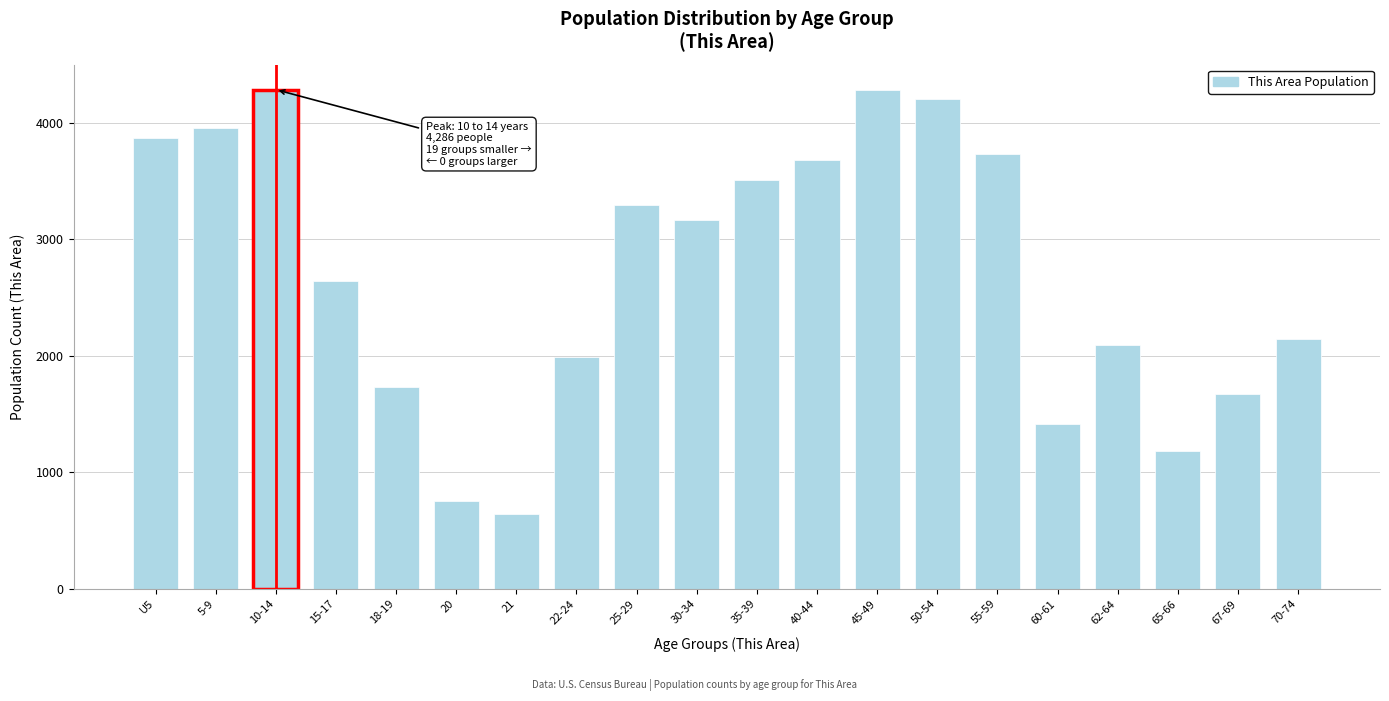

Read the value at 60-61, to the nearest 10.

1410